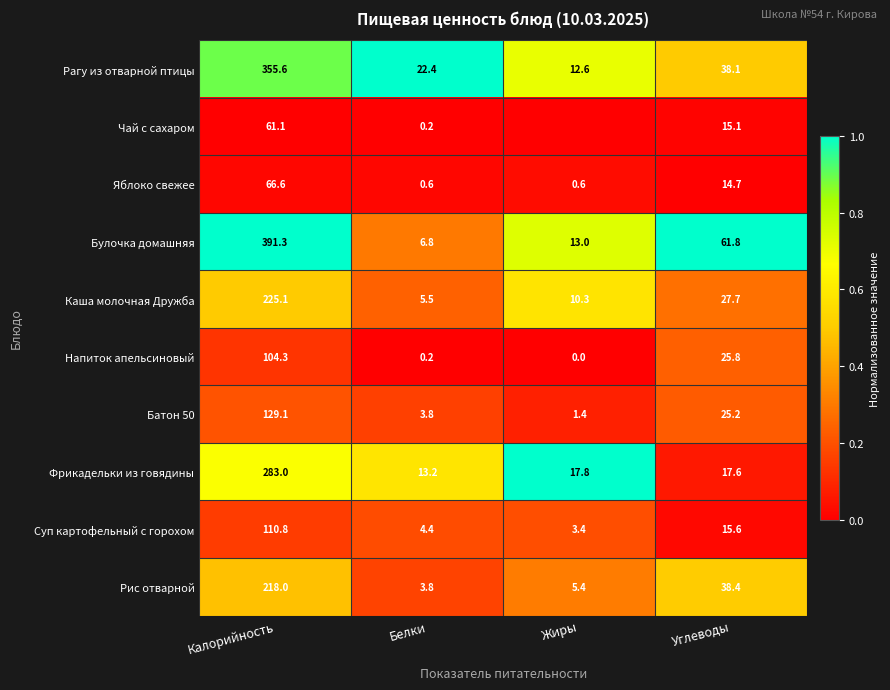

At which label does Фрикадельки из говядины first exceed 17?

Калорийность